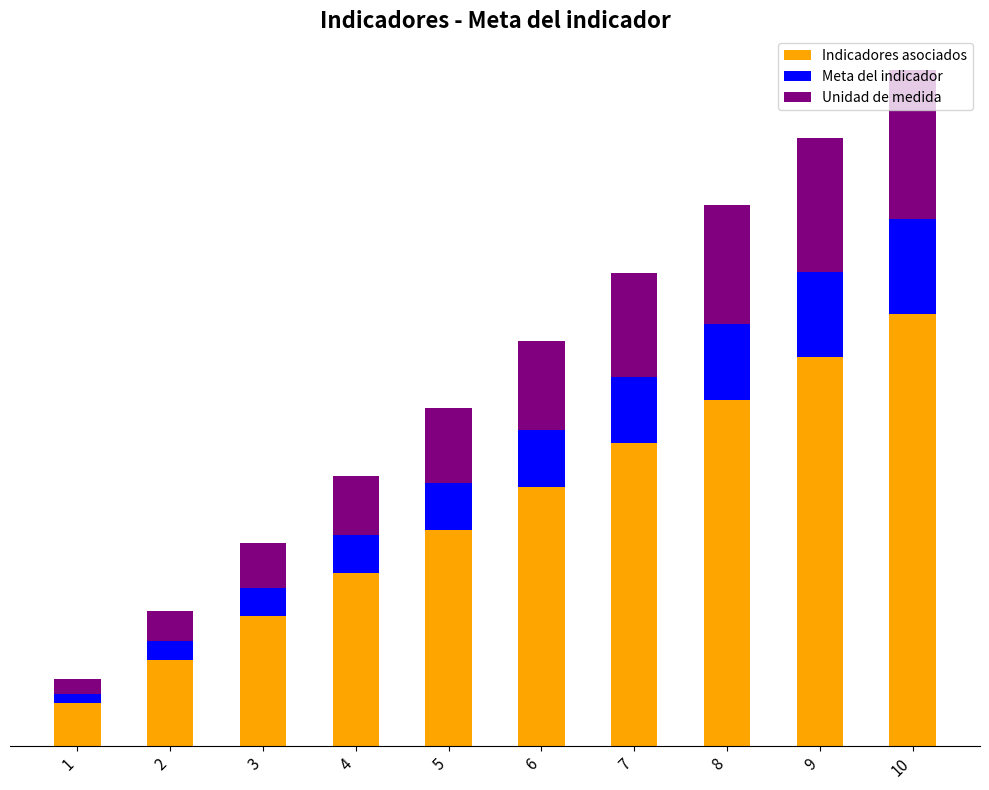

Which series has the largest total across all categories?

Indicadores asociados